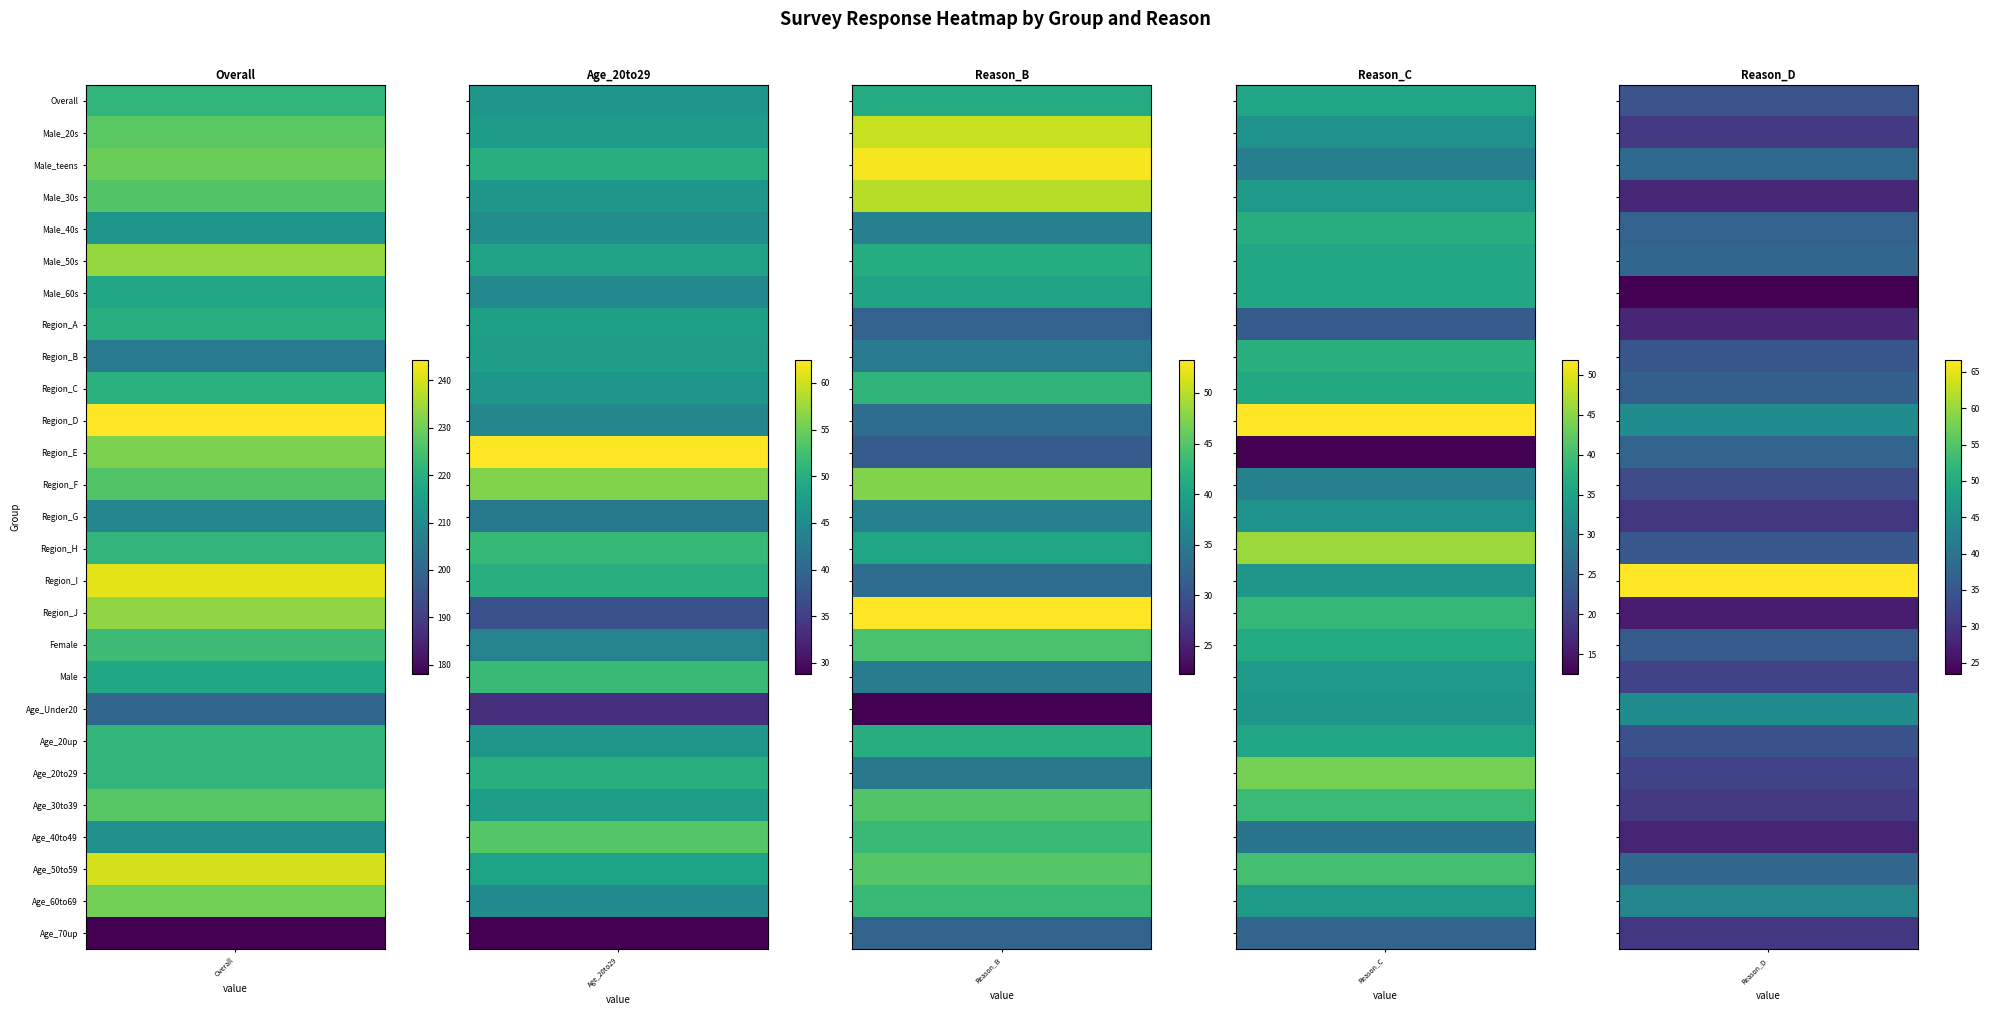

Rank the series by their maximum value, from lowest to highest.

Reason_C, Reason_B, Age_20to29, Reason_D, Overall